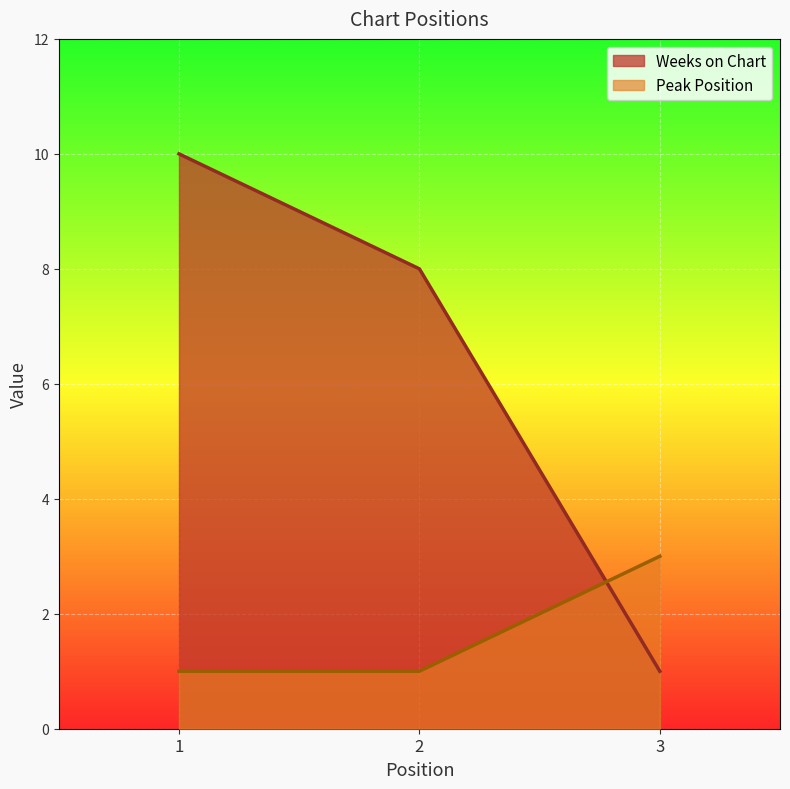

What are all the series names shown in the legend?

Weeks on Chart, Peak Position